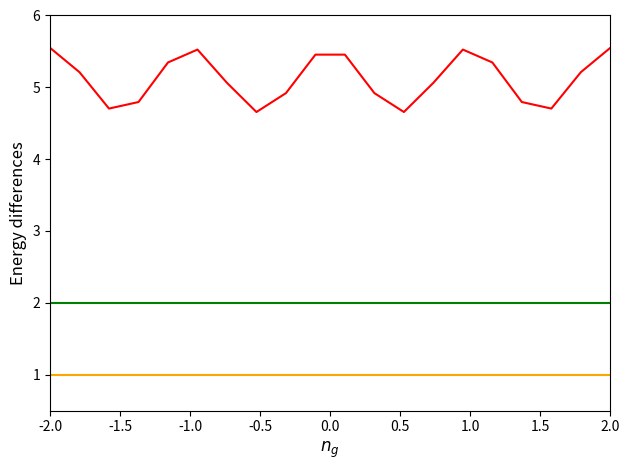

What is the smallest value displayed?

1.0